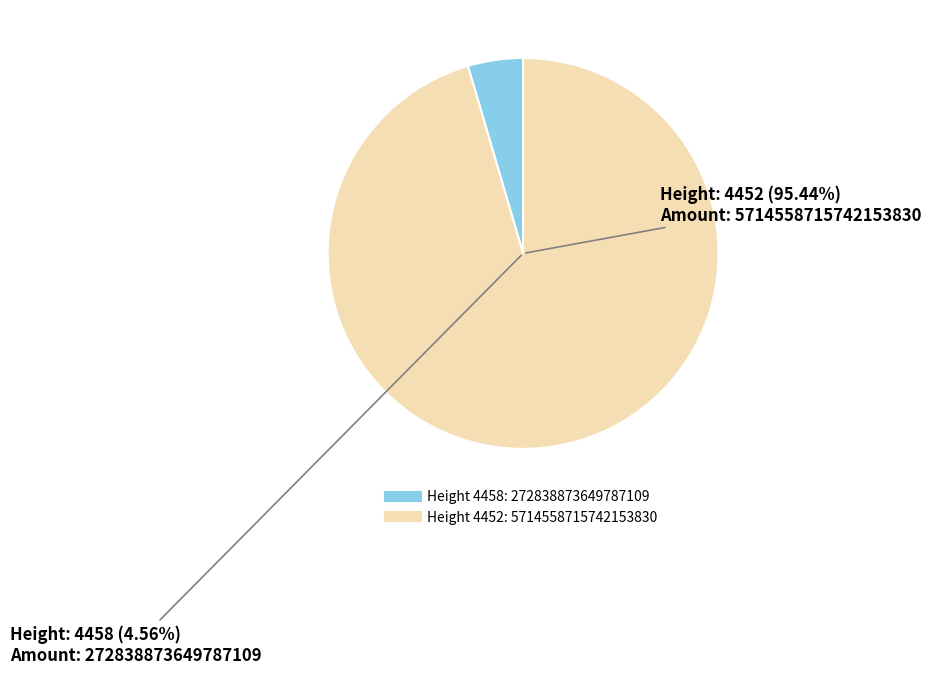

What is the change in value from 4458 to 4452?

+5441719842092366848